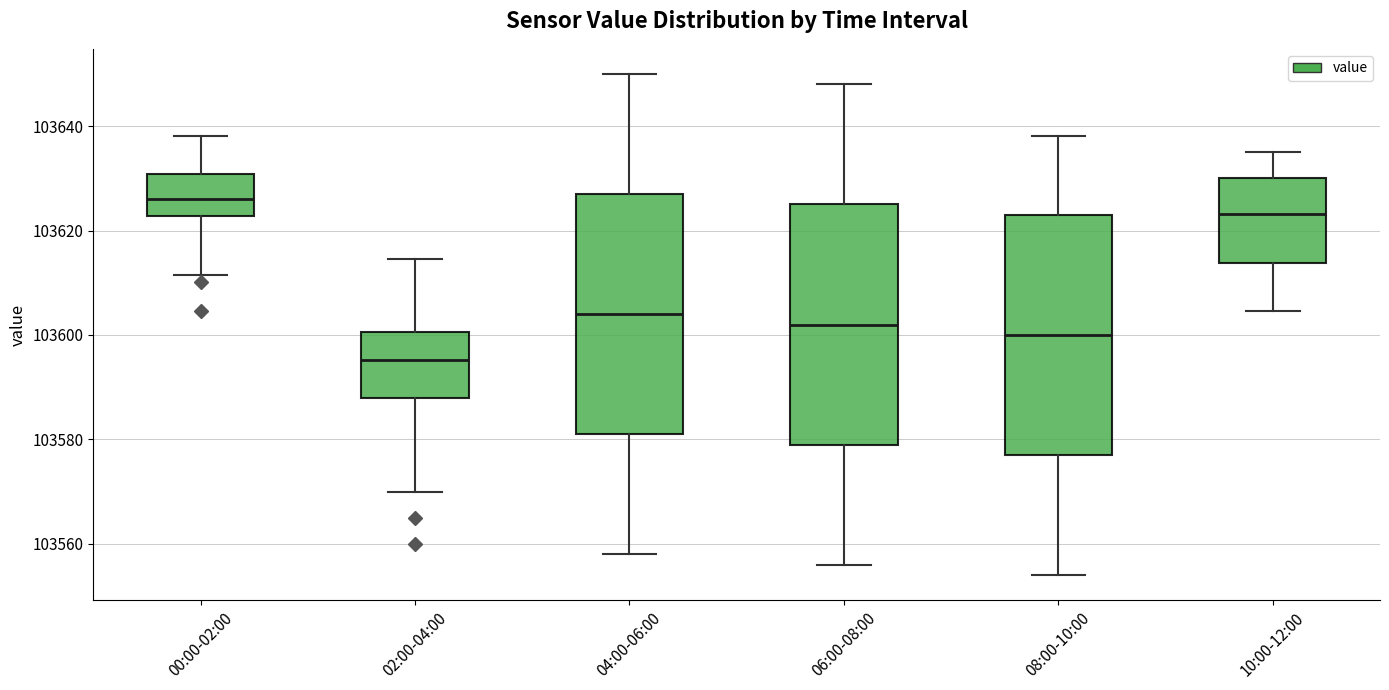

Where does the upper whisker of the box for 06:00-08:00 end on the y-axis? The values are not printed on the chart, so give them approximately, as read against the axis.

103648